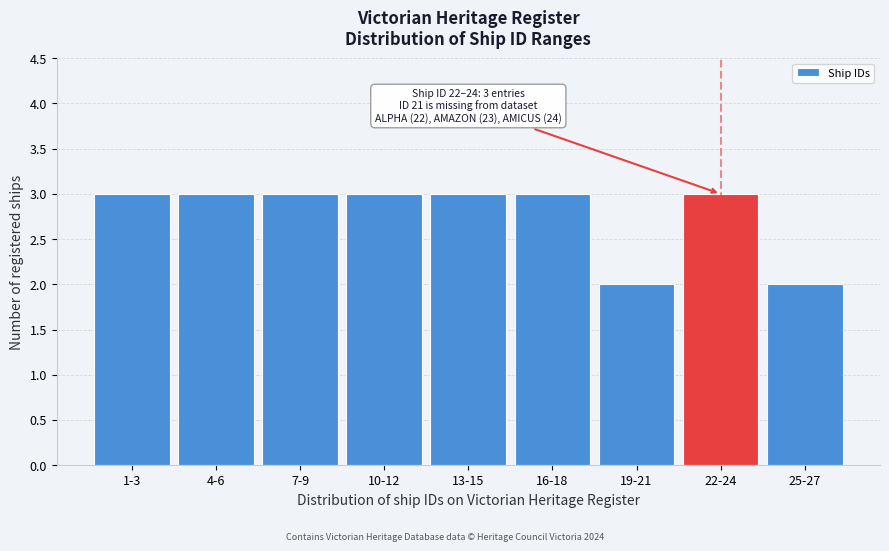

Reading right to left, transcribe all the data shown in this chart.

25-27=2	22-24=3	19-21=2	16-18=3	13-15=3	10-12=3	7-9=3	4-6=3	1-3=3